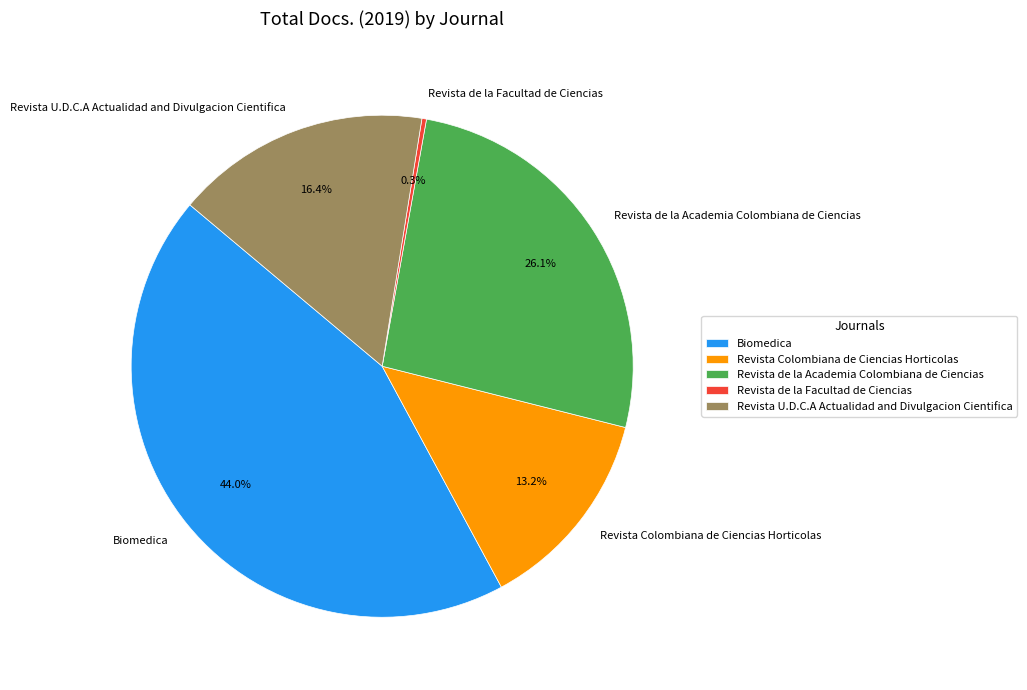

To the nearest percent, what percentage of the pie is Revista Colombiana de Ciencias Horticolas?

13%